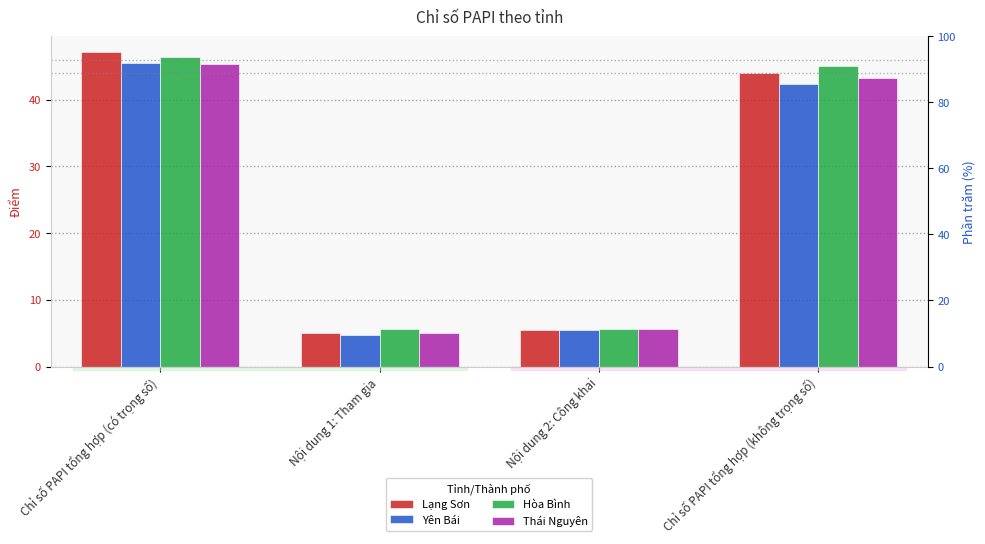

What is the difference between the maximum and minimum values in the Yên Bái series?

40.8